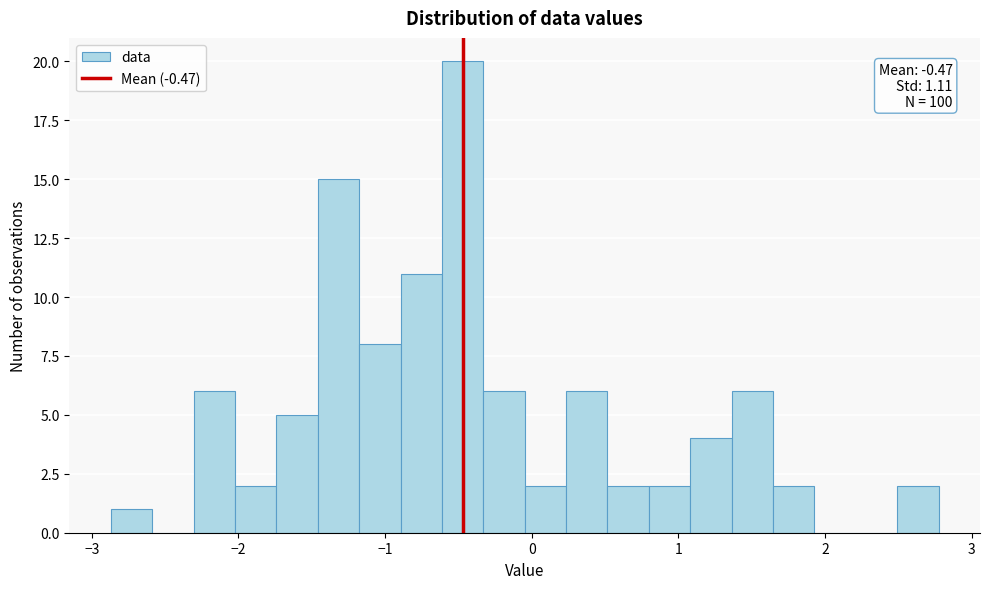

Read against the x-axis, roughly where is the centre of the tallest bar?

-0.5